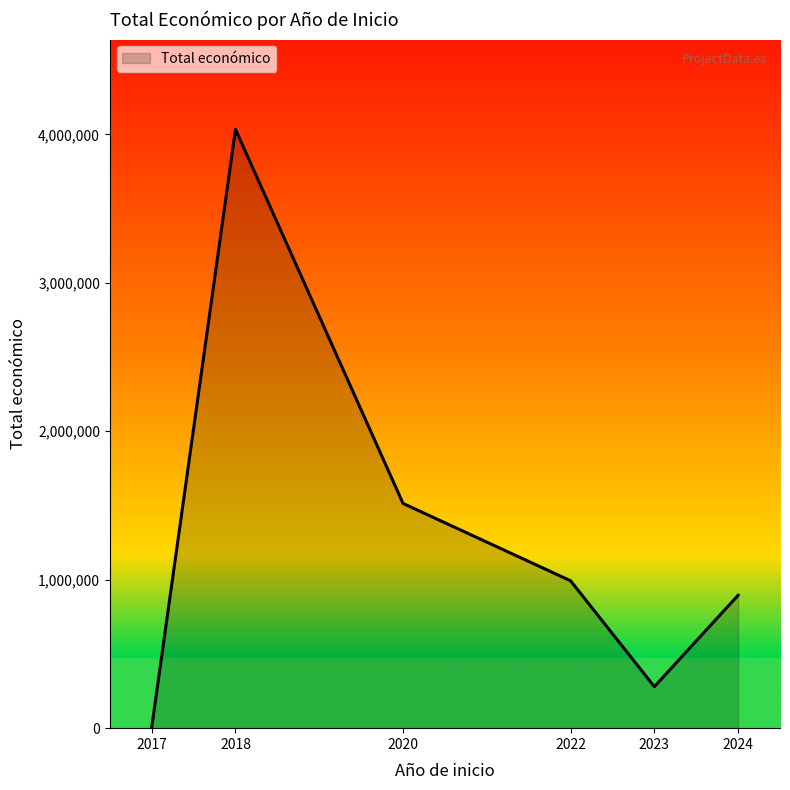

What is the sum of the values at 2022 and 2023?

1272092